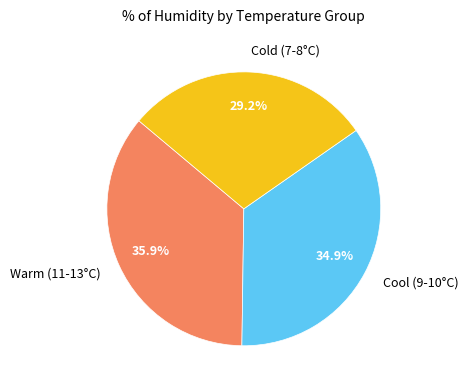

What portion of the pie excludes Cold (7-8°C)?

70.8%